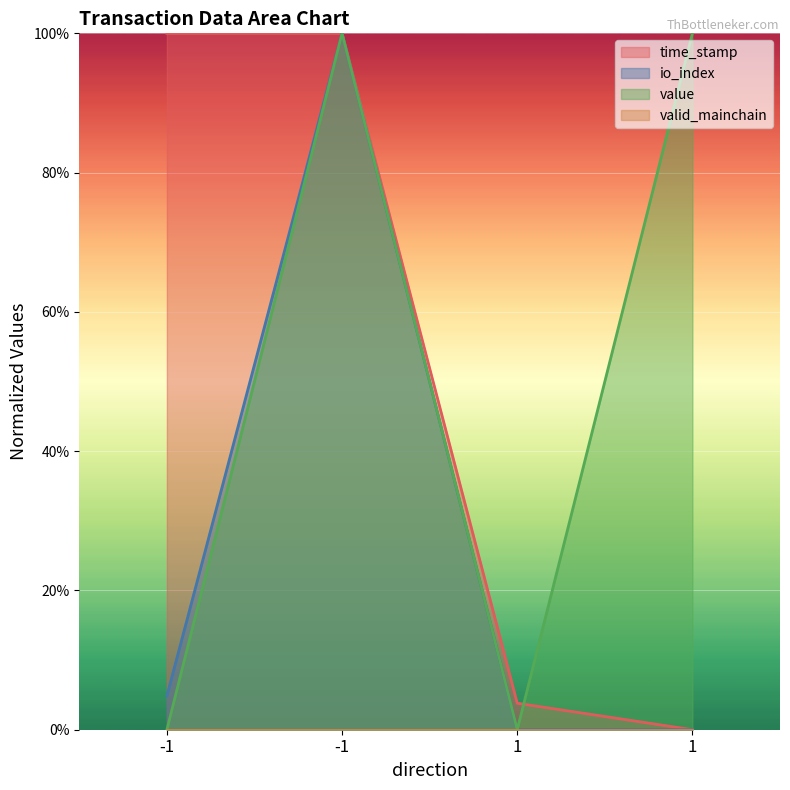

Does the chart display data point markers on the line(s)?

No